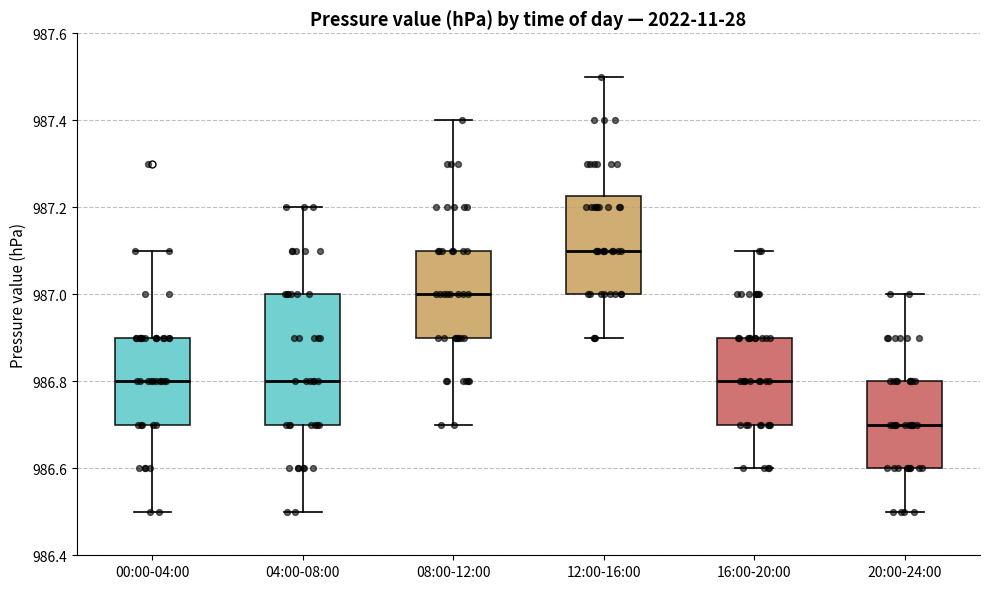

Which box is the tallest, from its lower edge to its upper edge?

04:00-08:00